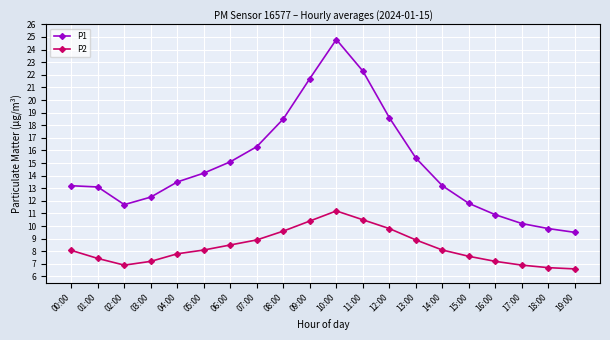

At which label does P1 reach its peak?

10:00